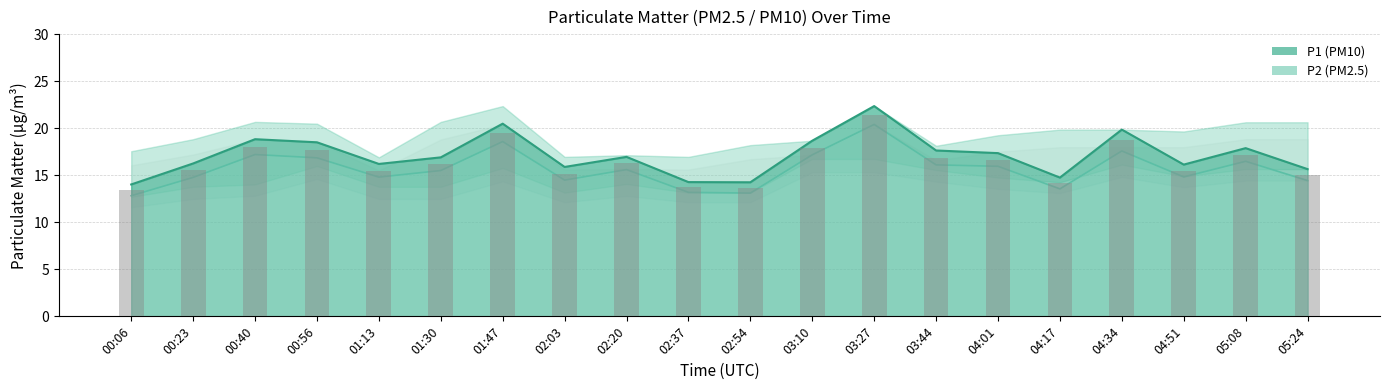

The P1 series shows 17.9 at 05:08. True or false?

True